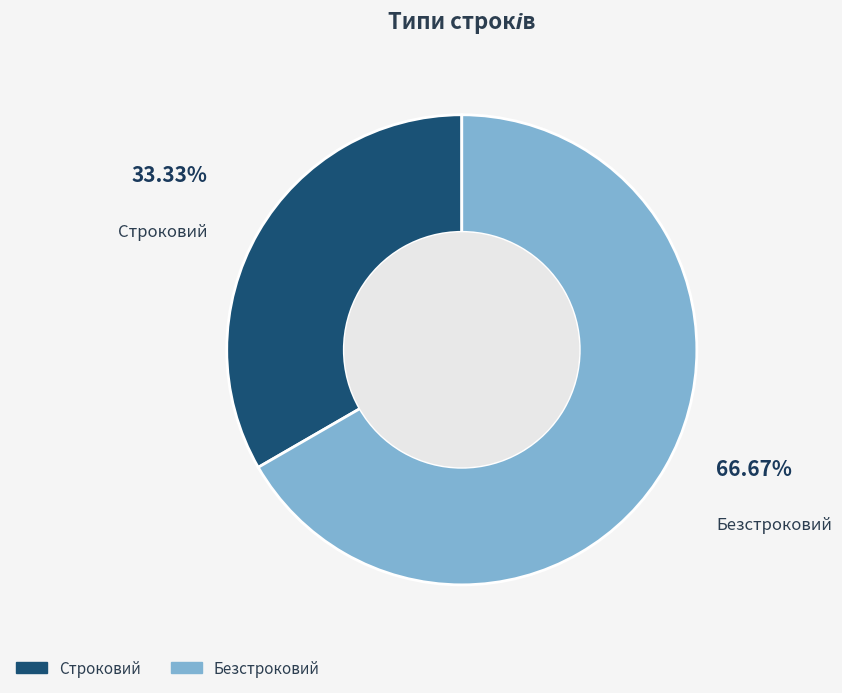

To the nearest percent, what is the difference between the Безстроковий and Строковий slice percentages?

33%